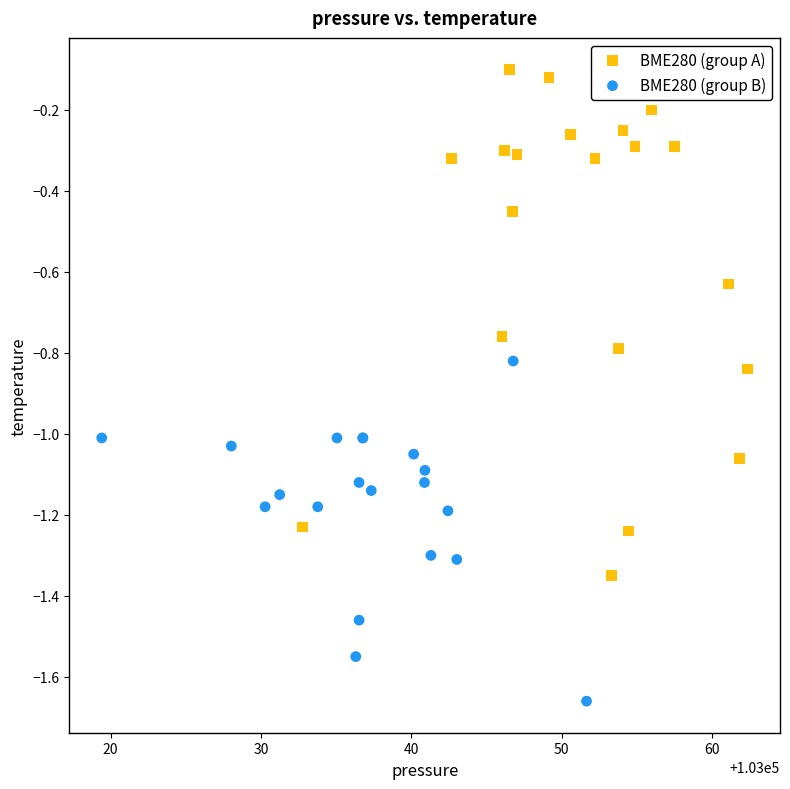

Which series reaches the minimum Y coordinate?

BME280 (group B)